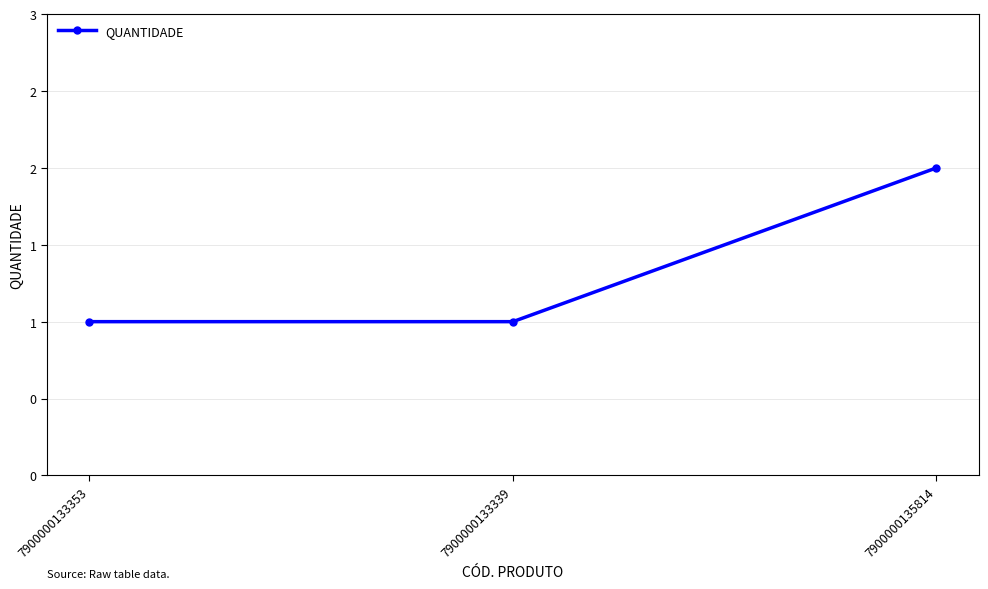

How many categories are shown in the chart?

3